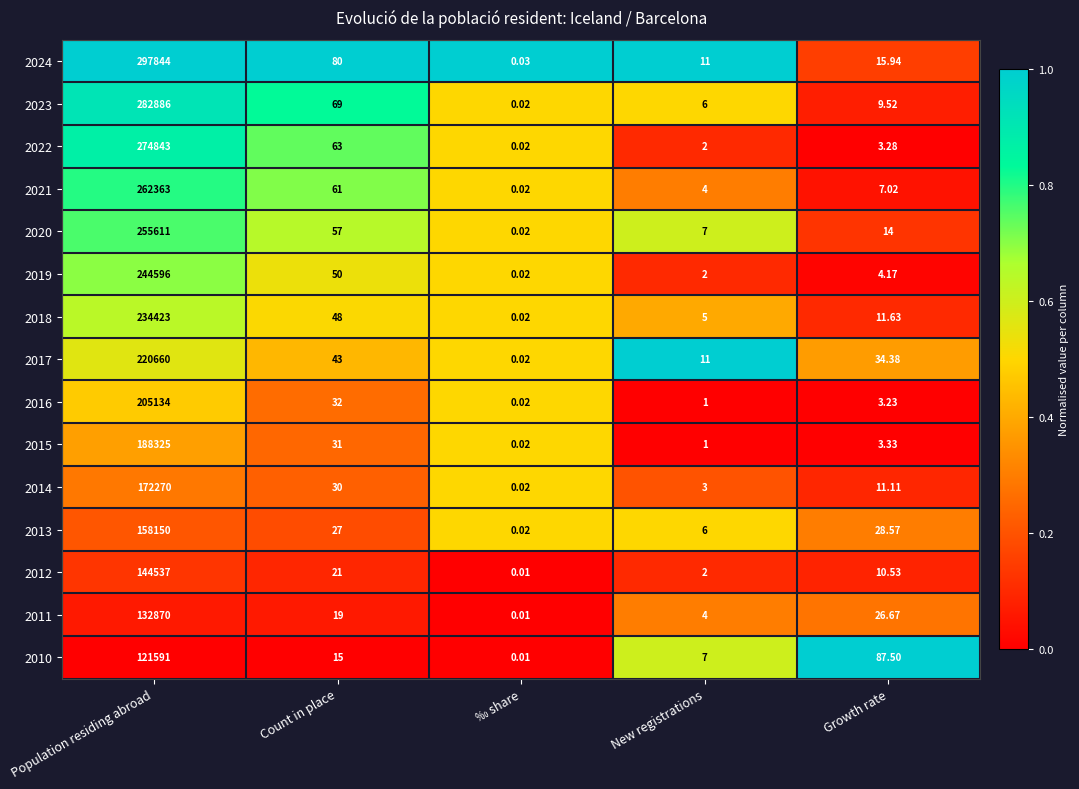

What is the spread (max minus min) of values at Population residing abroad?

176253.0